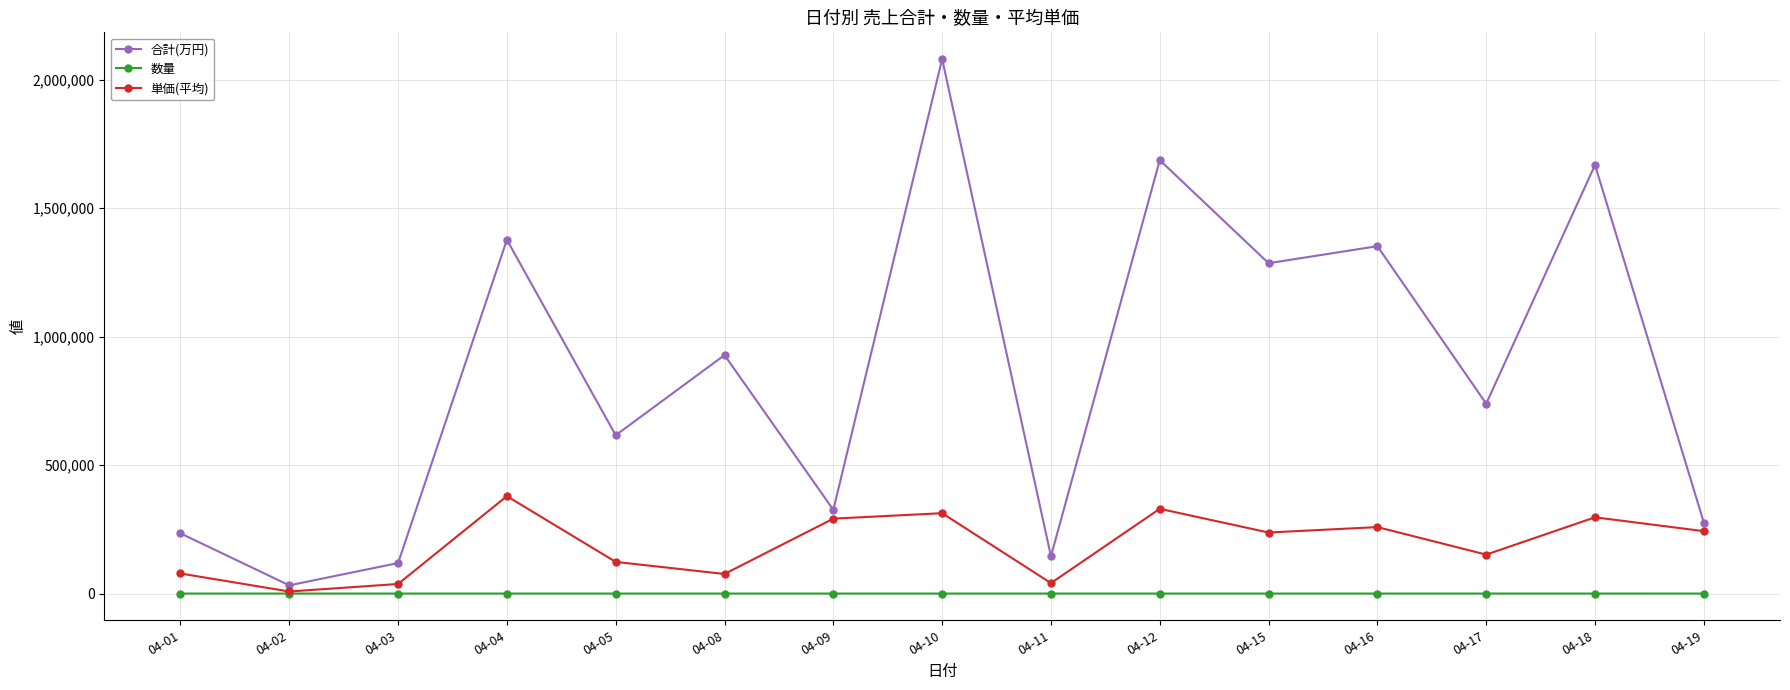

True or false: 合計(万円) has a value of 2079802 at 04-10.

True